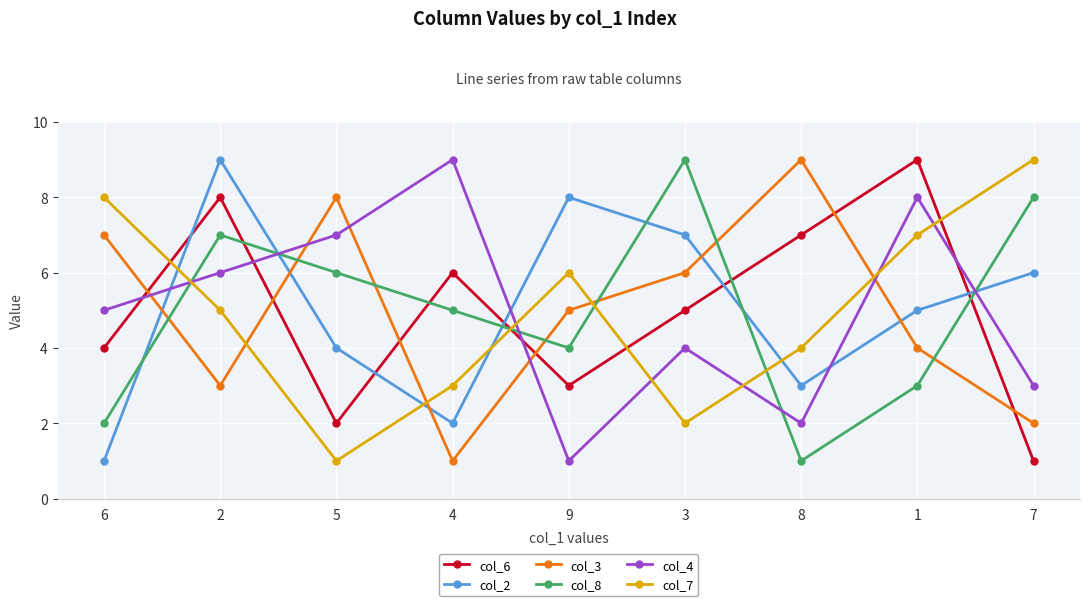

Is it true that col_2 equals 7 at 5?

False